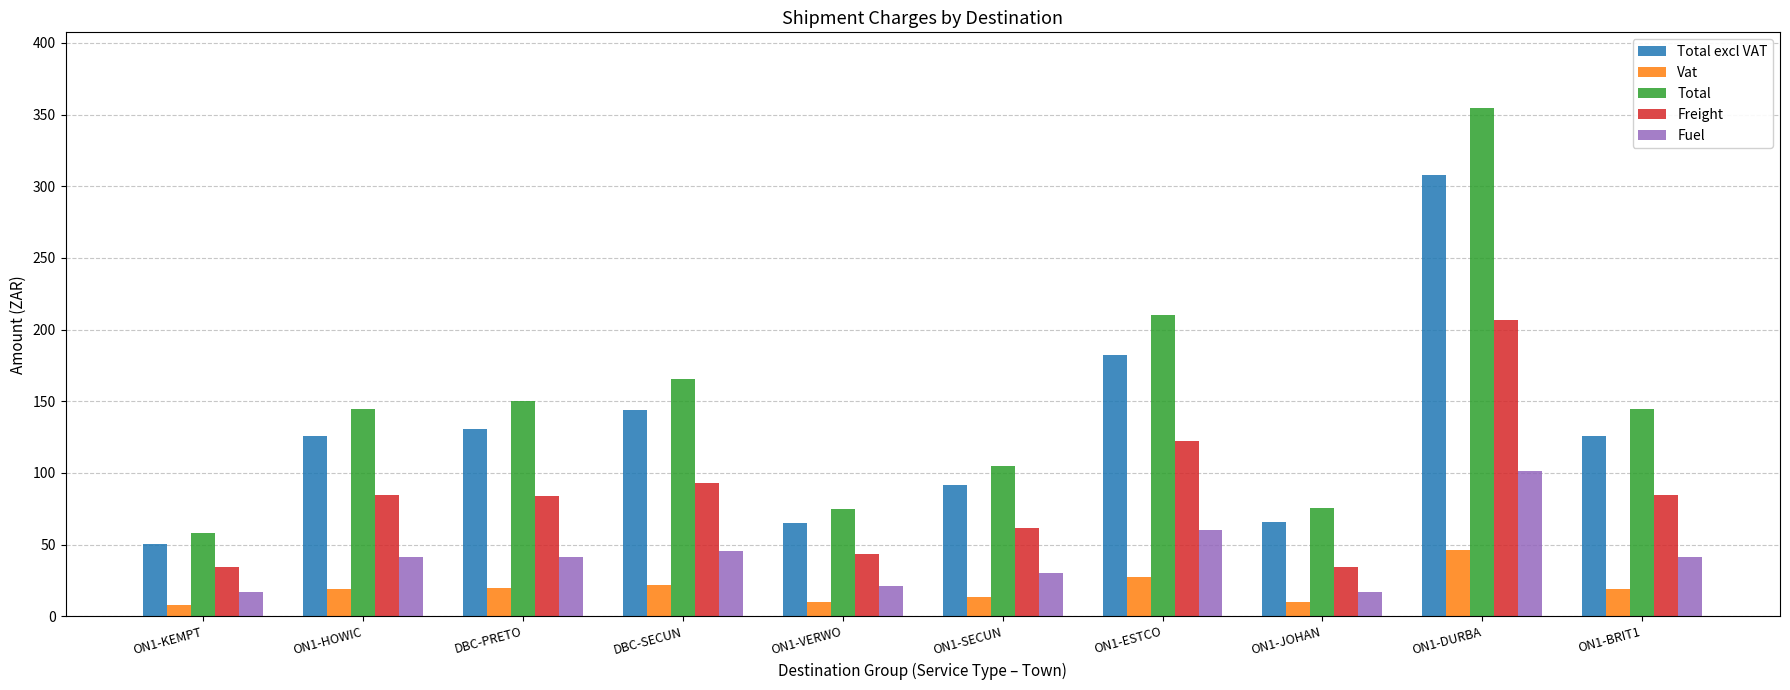

The Freight series shows 206.7 at ON1-DURBA. True or false?

True